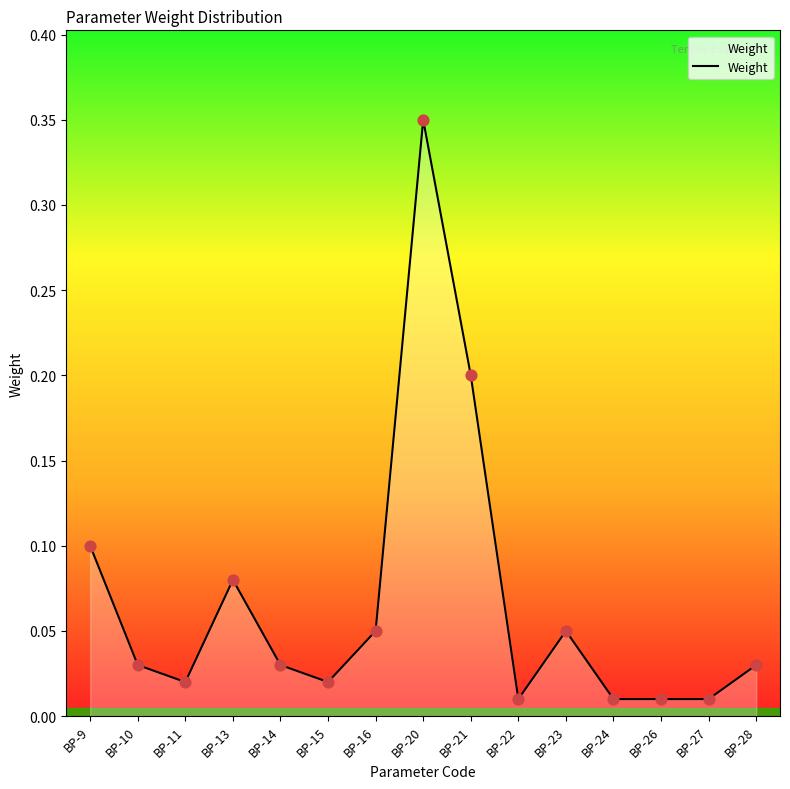

What is the change in value from BP-20 to BP-23?

-0.3